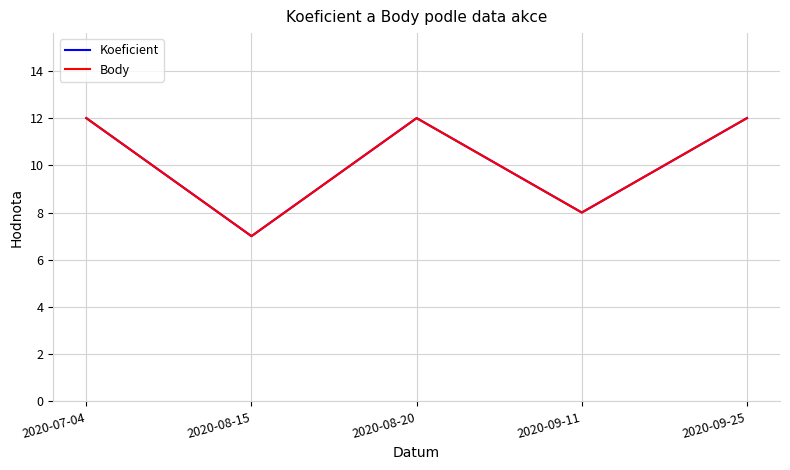

True or false: Koeficient and Body cross at least once.

False